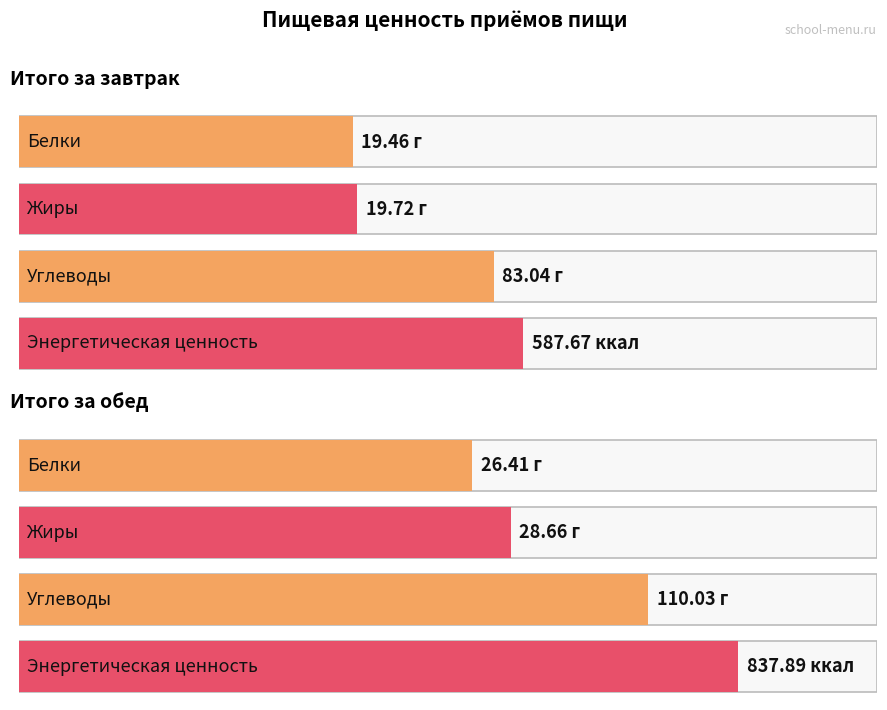

How many data points in Белки are above 26?

1